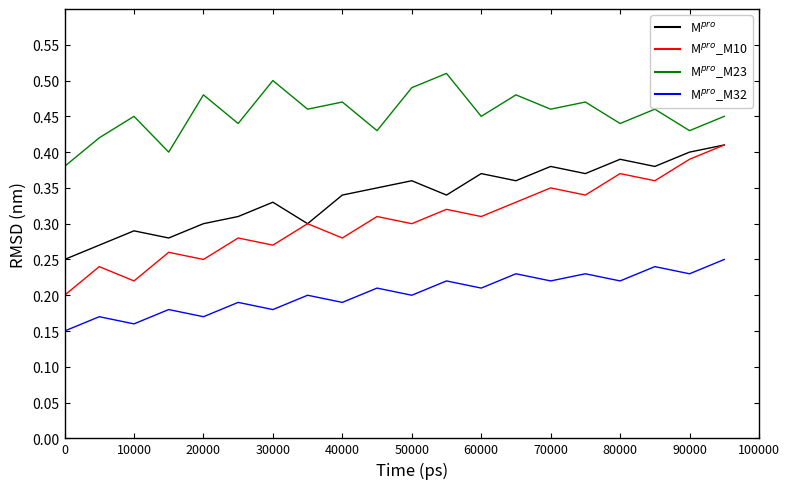

How many lines are shown in the chart?

4